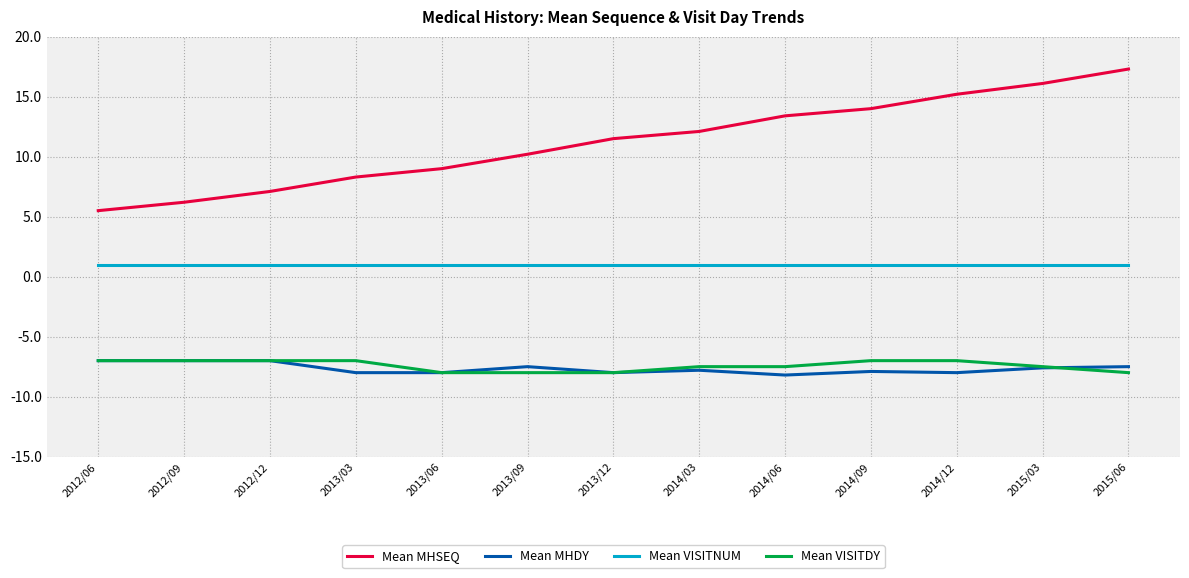

What is the difference between the highest and lowest values at 2014/09?

21.9